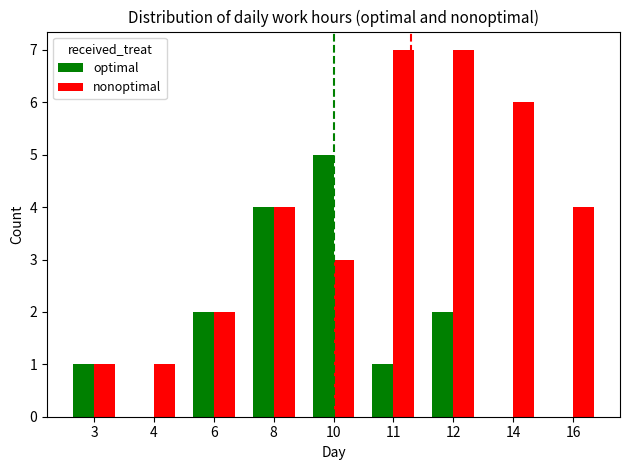

What are all the series names shown in the legend?

optimal, nonoptimal